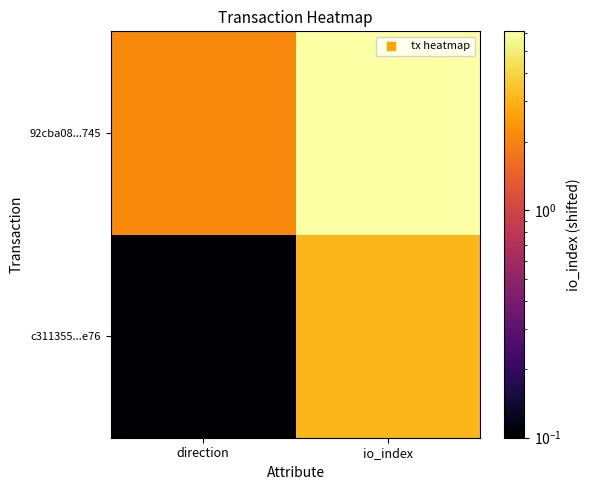

At how many categories does at least one series exceed 5?

1